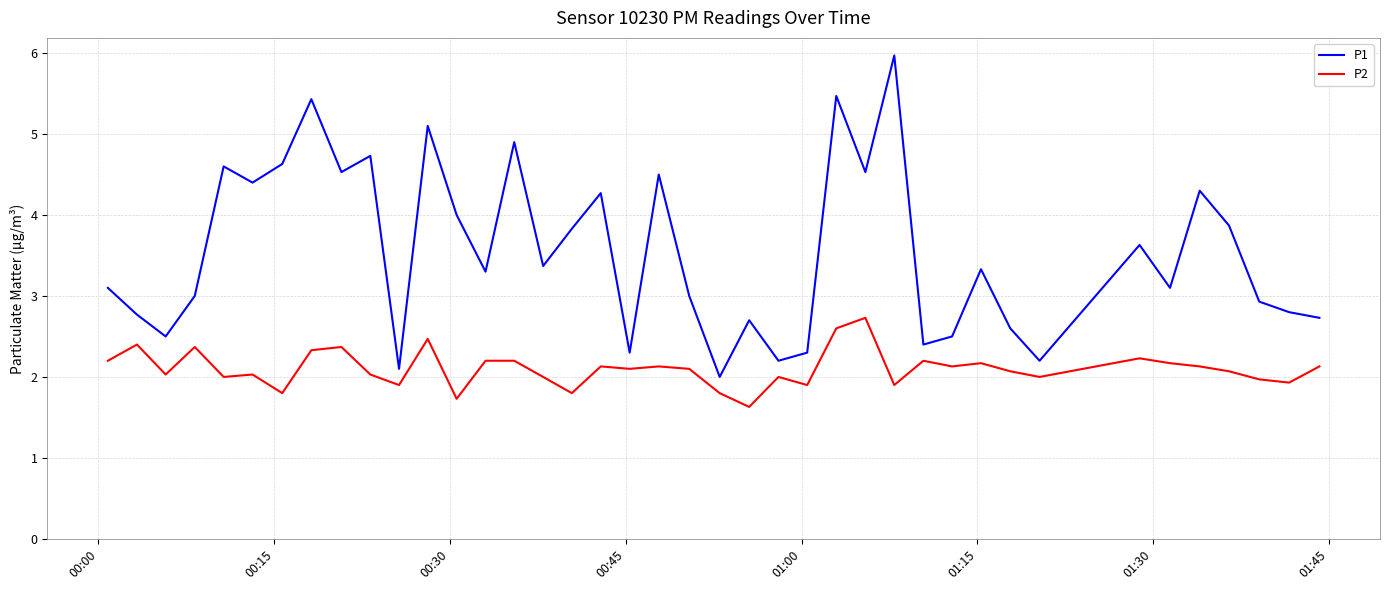

Which series has the largest range (max minus min)?

P1